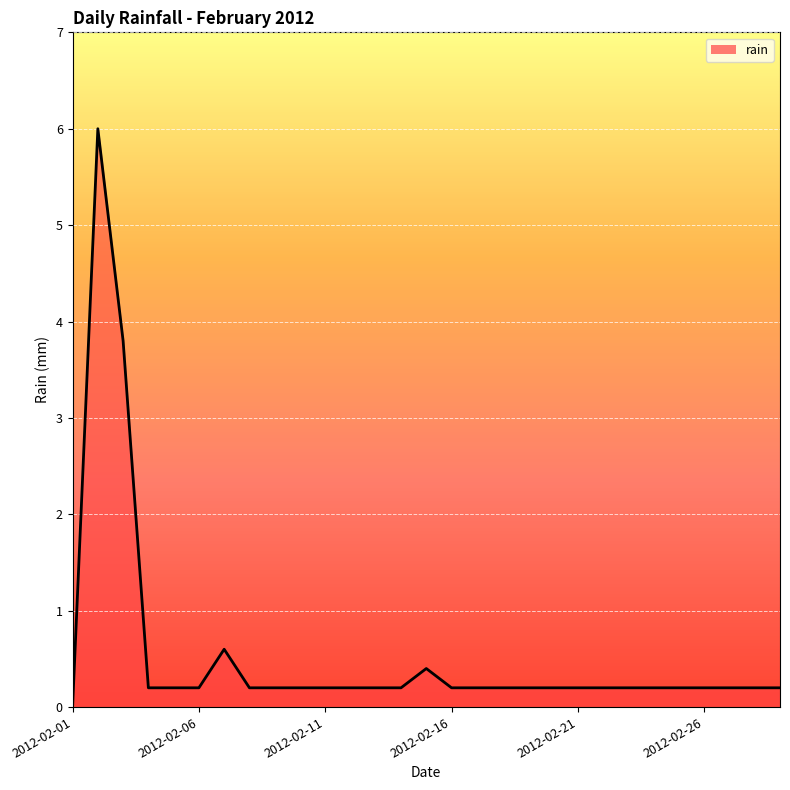

Does the chart have visible grid lines?

Yes